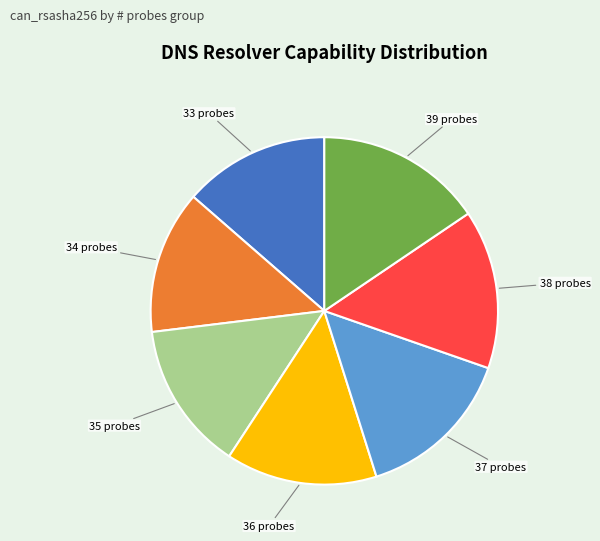

Count the number of slices in the pie.

7